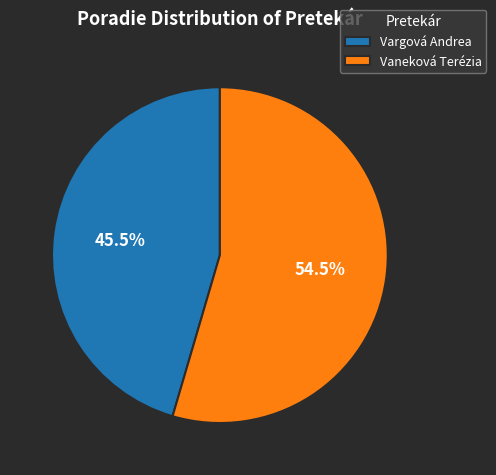

How many slices are in this pie chart?

2